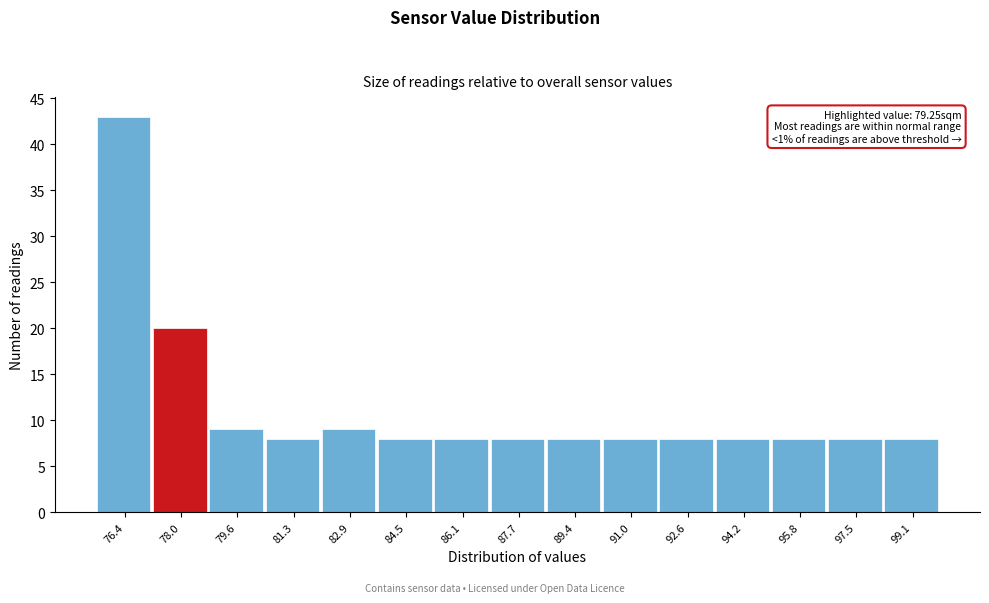

Reading right to left, what are all the values shown in this chart?

99.1=8	97.5=8	95.8=8	94.2=8	92.6=8	91.0=8	89.4=8	87.7=8	86.1=8	84.5=8	82.9=9	81.3=8	79.6=9	78.0=20	76.4=43